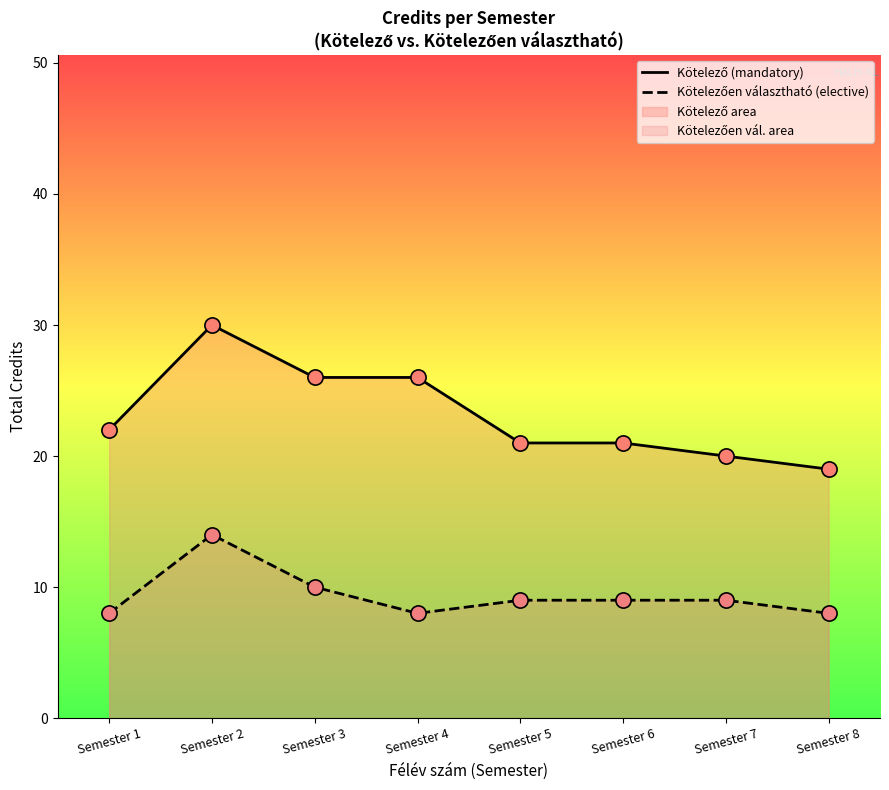

Is the value of Kötelező (mandatory) at Semester 8 greater than the value of Kötelezően választható (elective) at Semester 7?

Yes